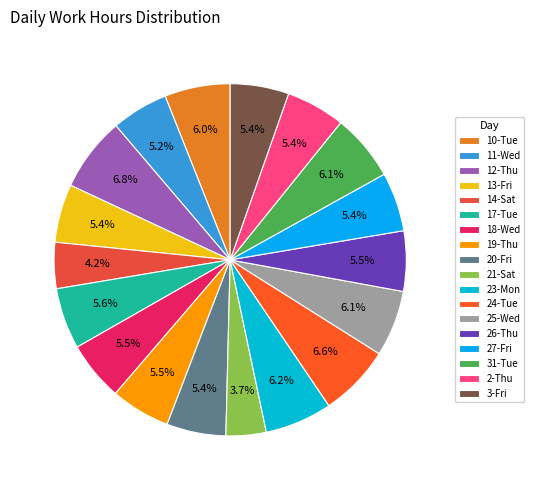

How many segments does this pie chart have?

18